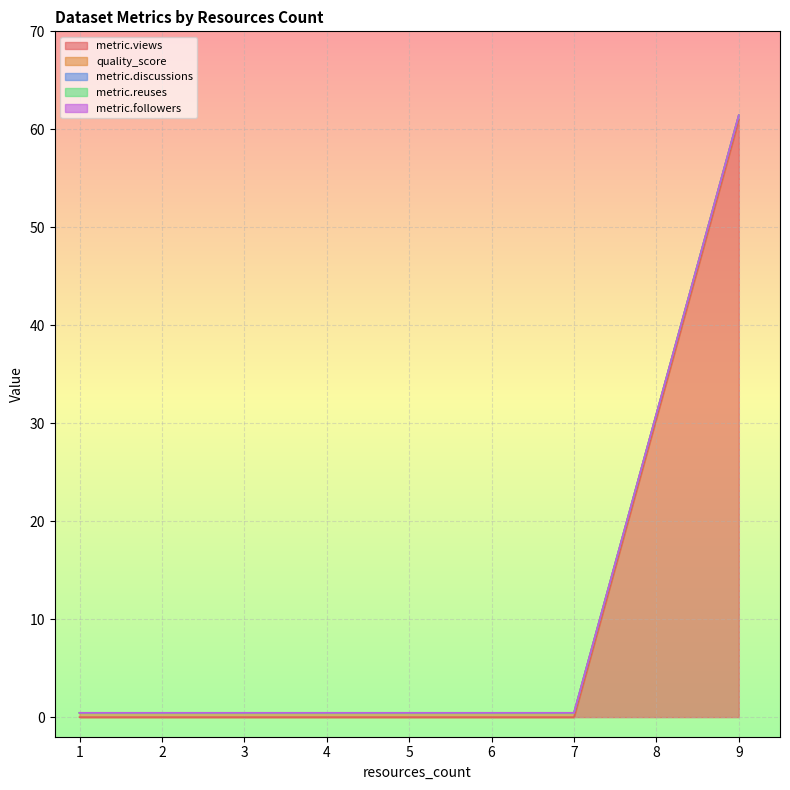

True or false: metric.followers and metric.discussions intersect in this chart.

False